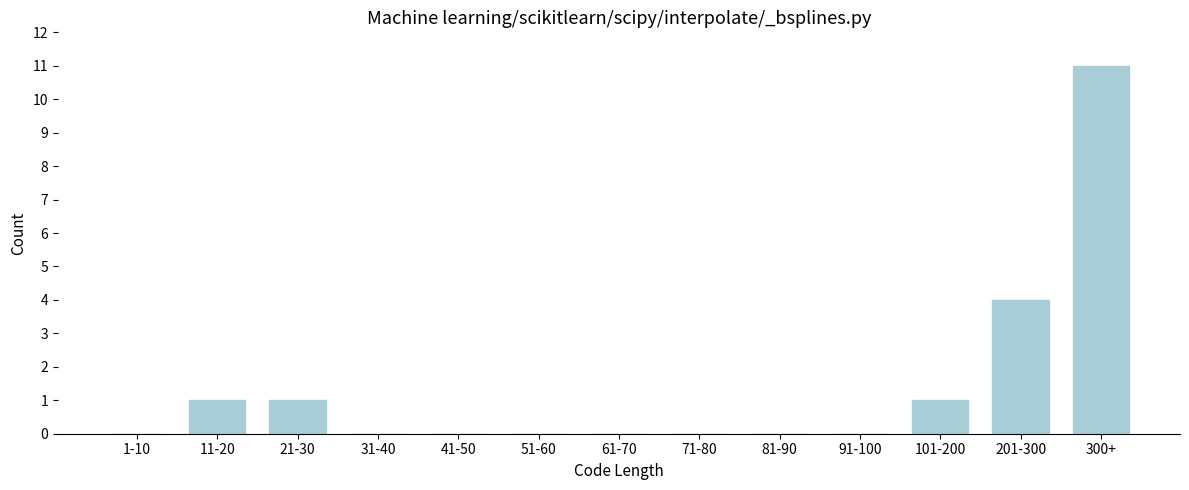

Reading left to right, what are all the values shown in this chart?

1-10=0	11-20=1	21-30=1	31-40=0	41-50=0	51-60=0	61-70=0	71-80=0	81-90=0	91-100=0	101-200=1	201-300=4	300+=11